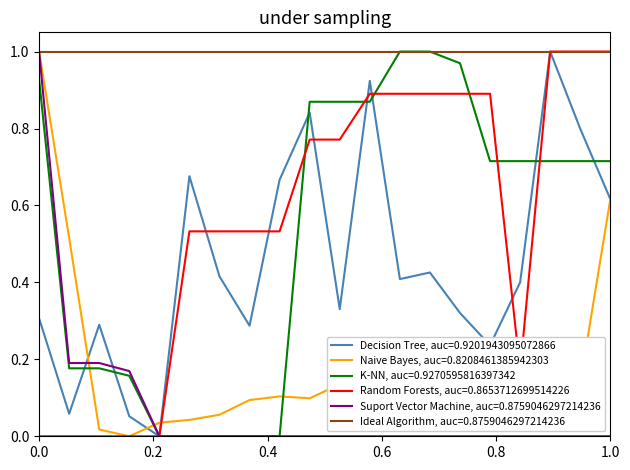

Does the chart have visible grid lines?

No